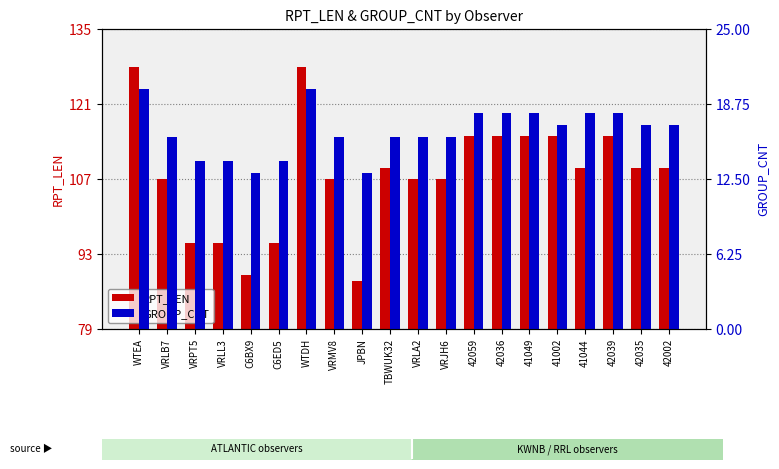

Count the GROUP_CNT values in the range 16 to 18.

13